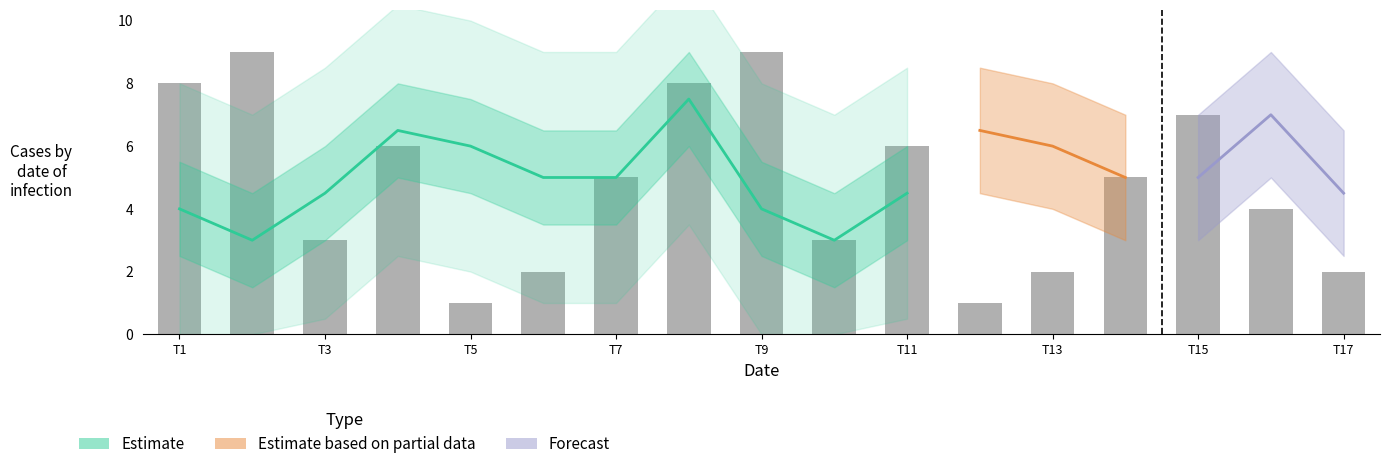

What is the difference between the highest and lowest values at 1?

7